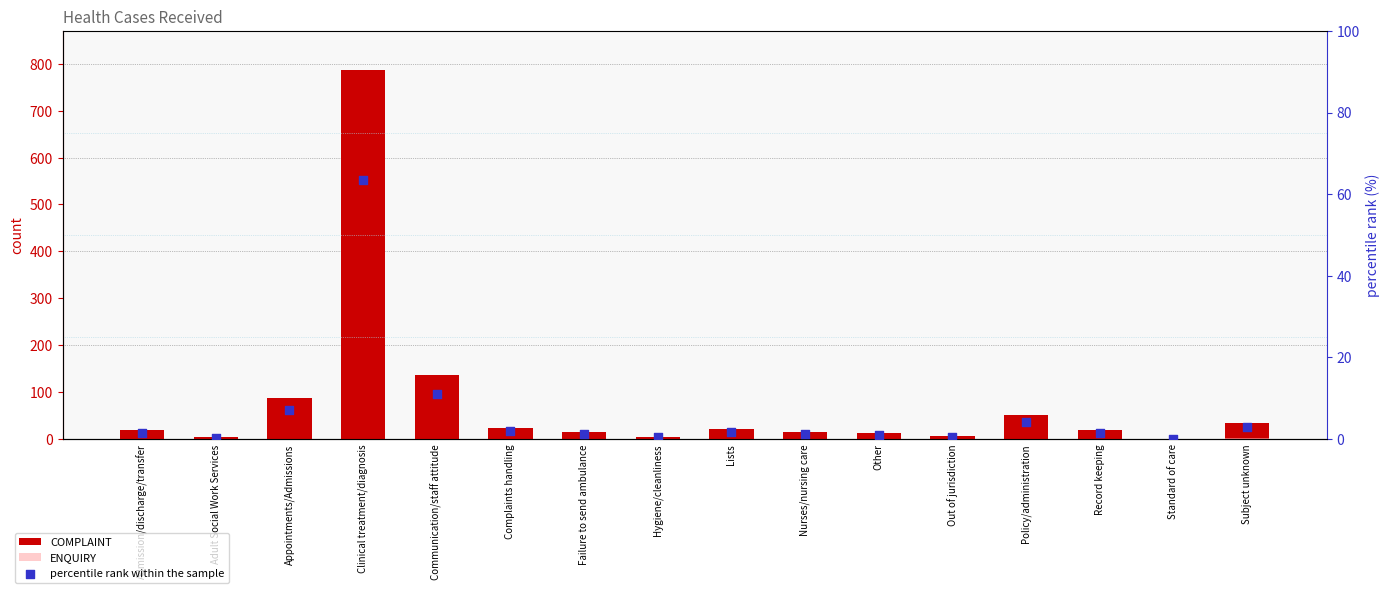

Which series reaches the minimum Y coordinate?

ENQUIRY